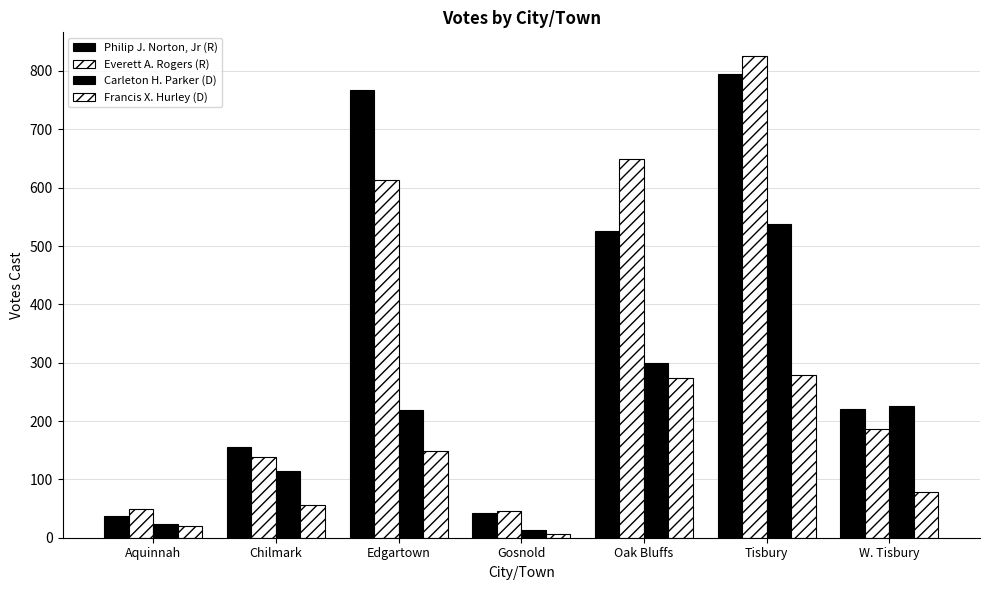

Count the number of data series in this chart.

4